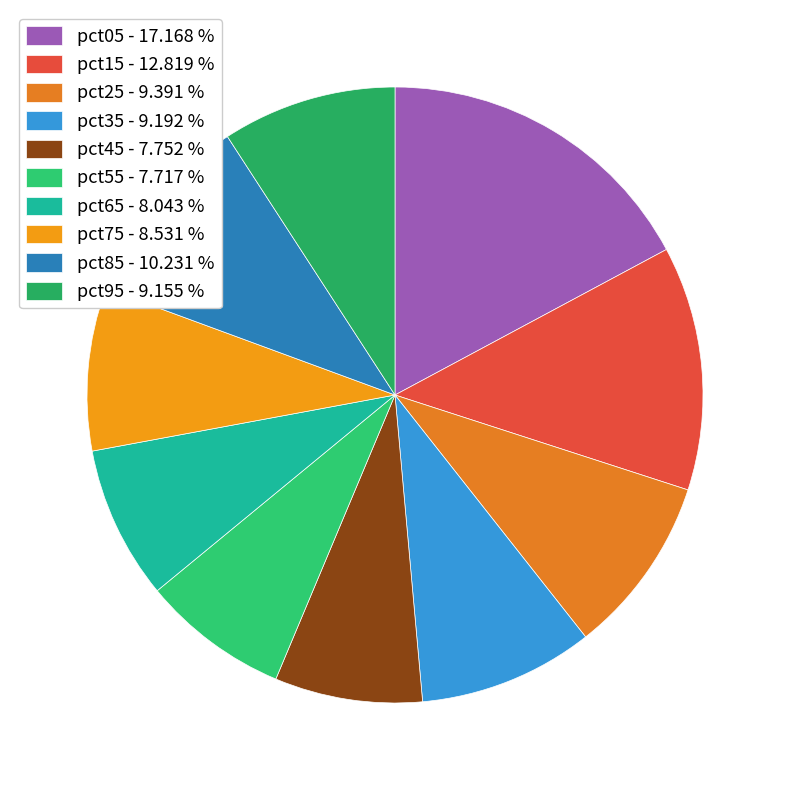

To the nearest percent, what is the combined percentage of pct45 and pct15?

21%